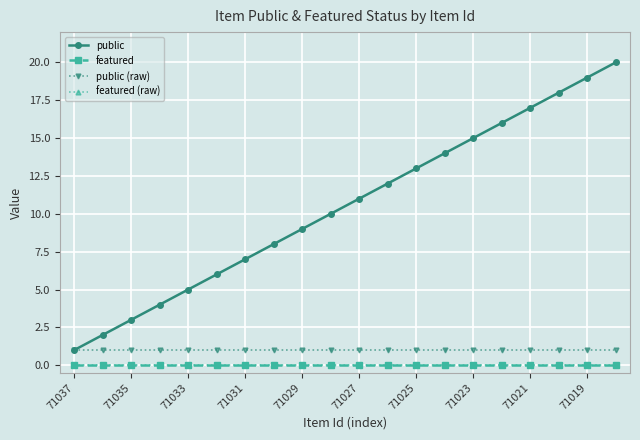

Does the chart have visible grid lines?

Yes